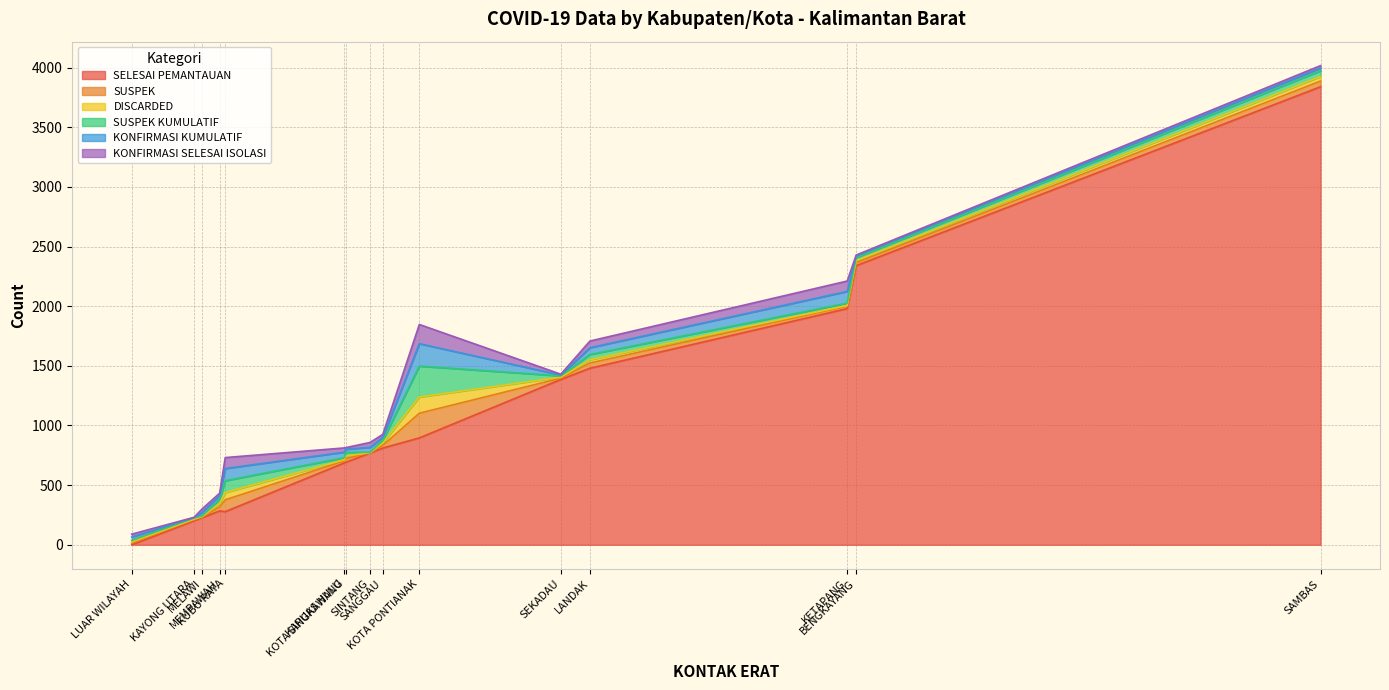

Is it true that SELESAI PEMANTAUAN equals 353 at KAYONG UTARA?

False